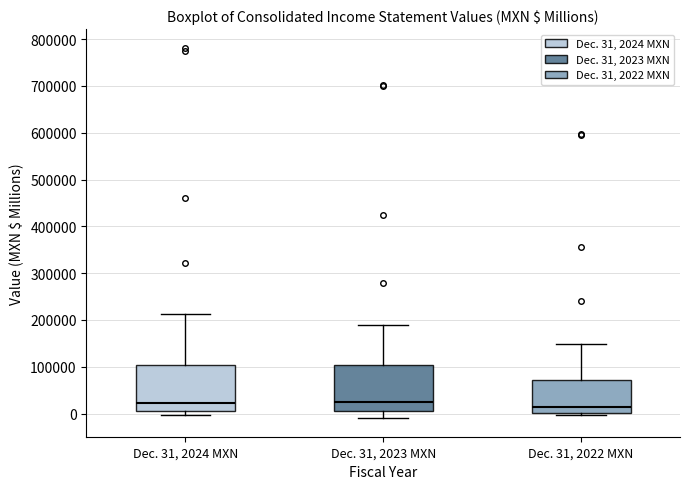

Reading left to right, read every box against the y-axis: the position of its median line, the range the box covers, and the ends of its whiskers. The values are not printed on the chart, so give them approximately, as read against the axis.

Dec. 31, 2024 MXN: median 20000, box 10000 to 100000, whiskers 0 to 210000
Dec. 31, 2023 MXN: median 20000, box 10000 to 100000, whiskers -10000 to 190000
Dec. 31, 2022 MXN: median 10000, box 0 to 70000, whiskers 0 (just below the box's lower edge) to 150000